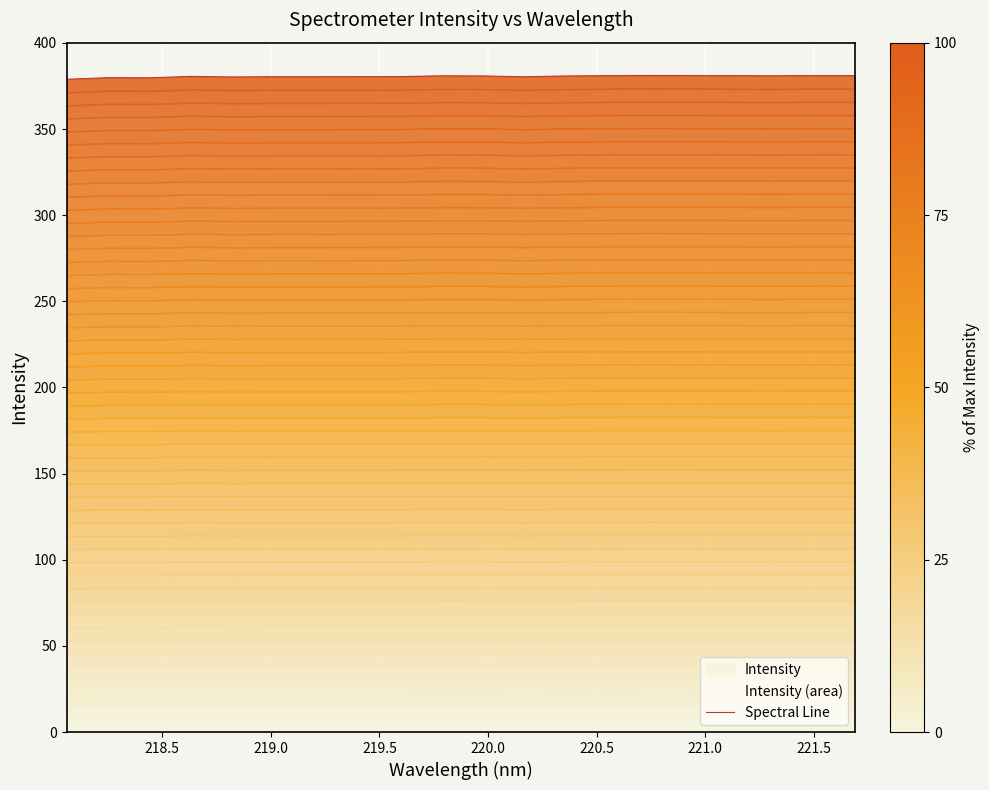

Reading right to left, list all the values displayed in this chart.

381.0	381.0	380.9	381.0	381.1	381.1	381.0	380.8	380.4	380.9	380.9	380.4	380.4	380.4	380.4	380.2	380.6	379.8	379.8	378.9